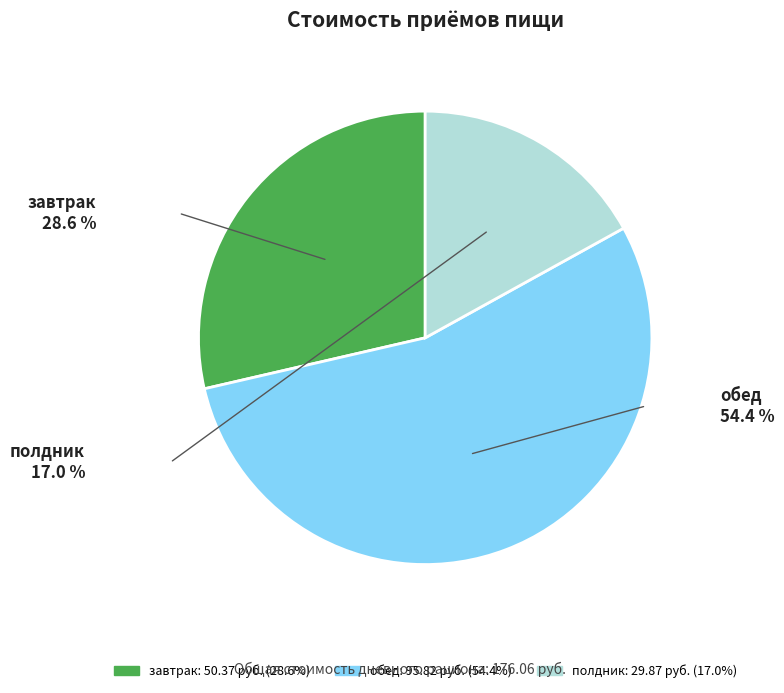

Is there a majority slice in this chart?

Yes